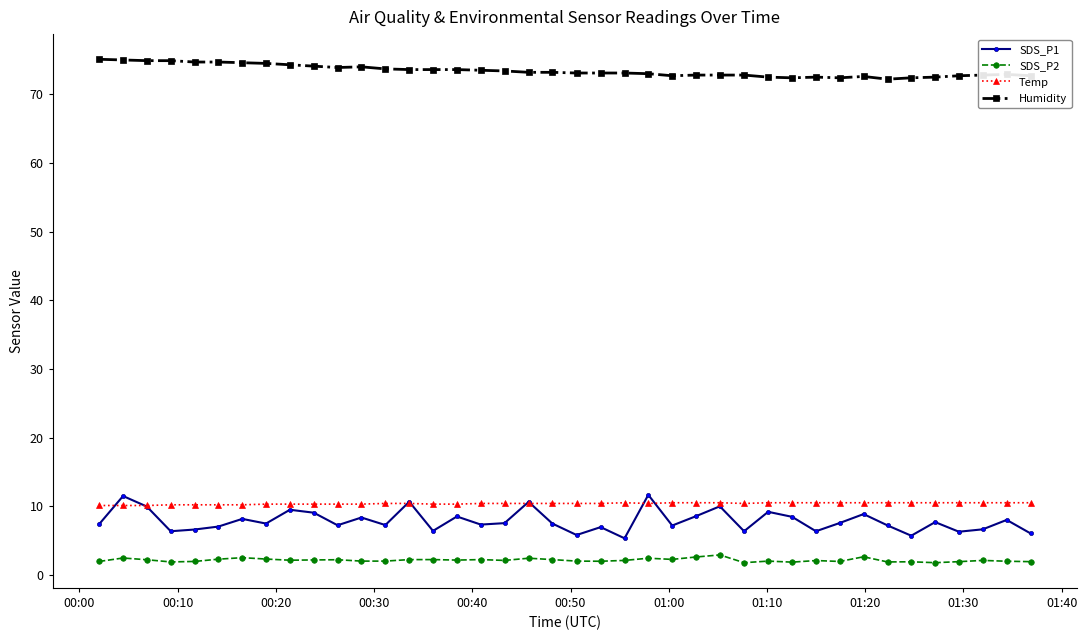

True or false: SDS_P1 has more than 1 interior local peaks.

True